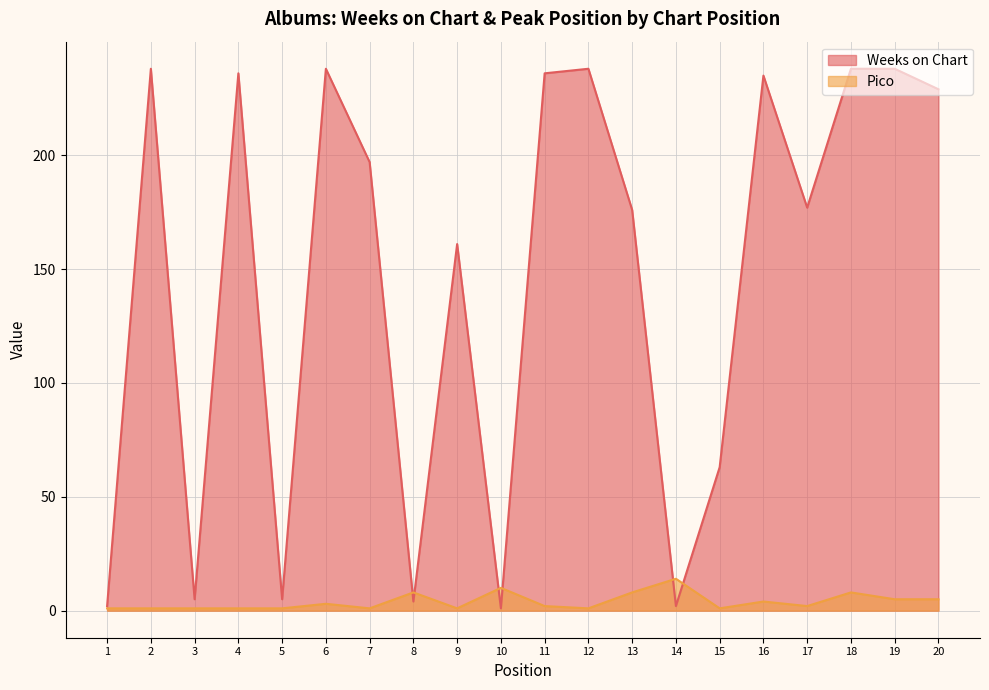

Rank the series by their average value, from lowest to highest.

Pico, Weeks on Chart